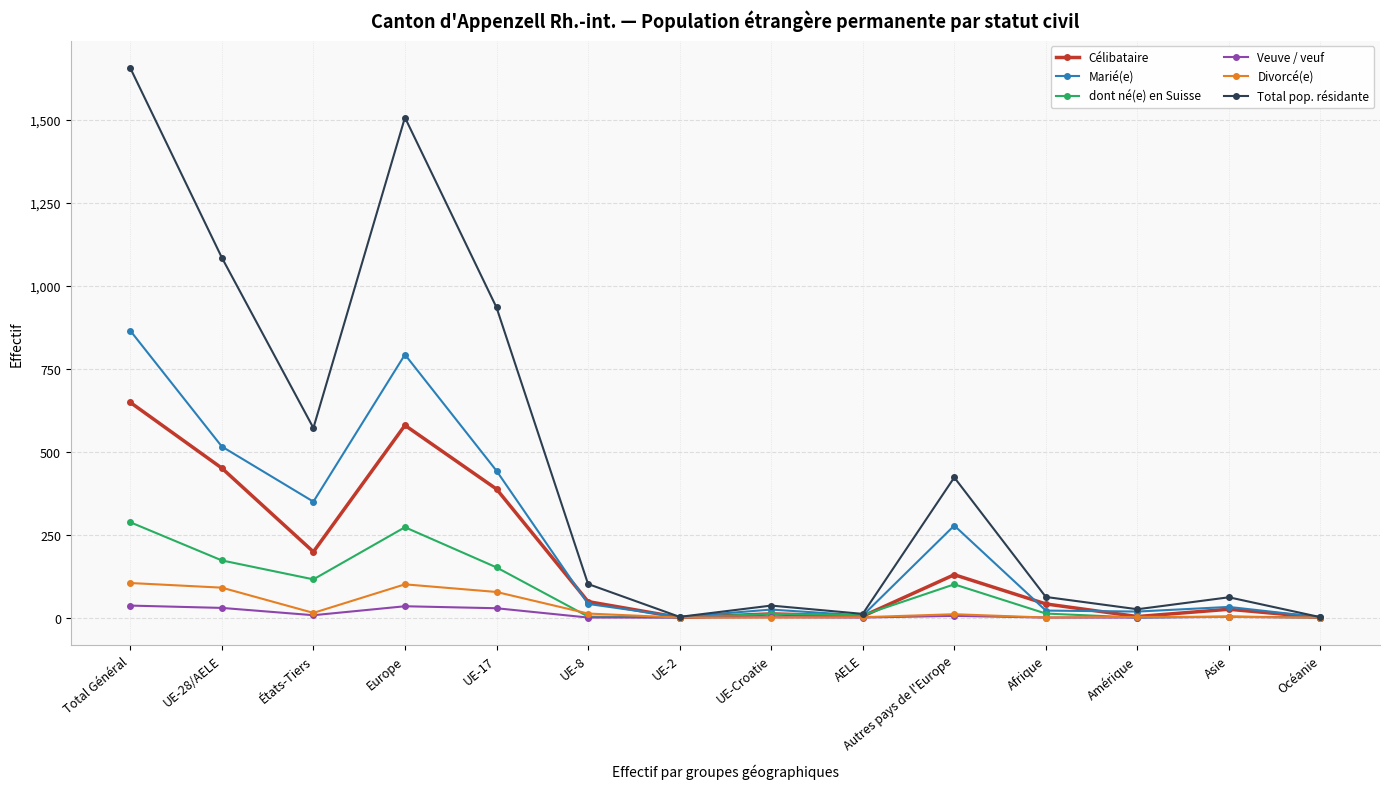

What is the difference between the Célibataire values at États-Tiers and UE-2?

198